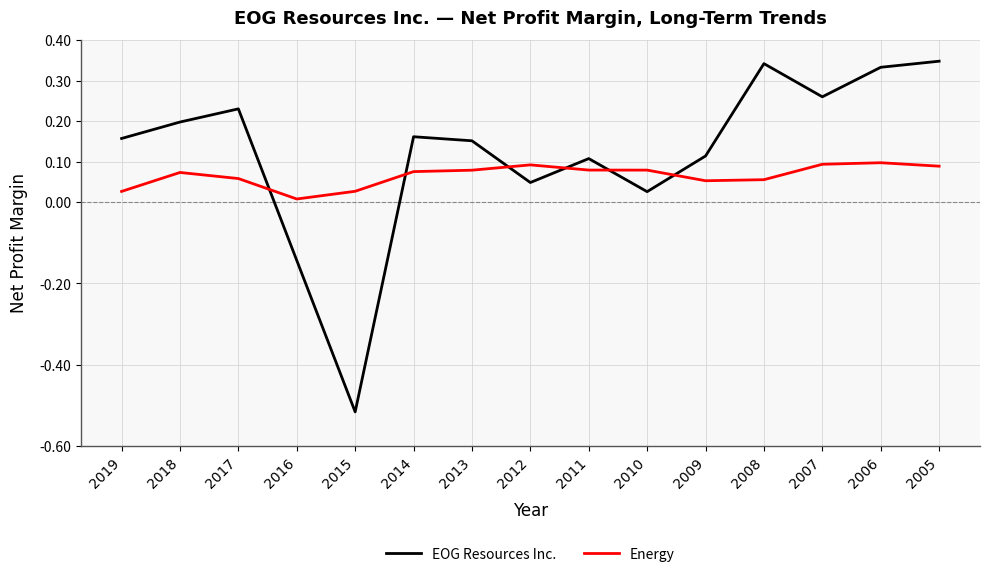

What are all the series names shown in the legend?

EOG Resources Inc., Energy